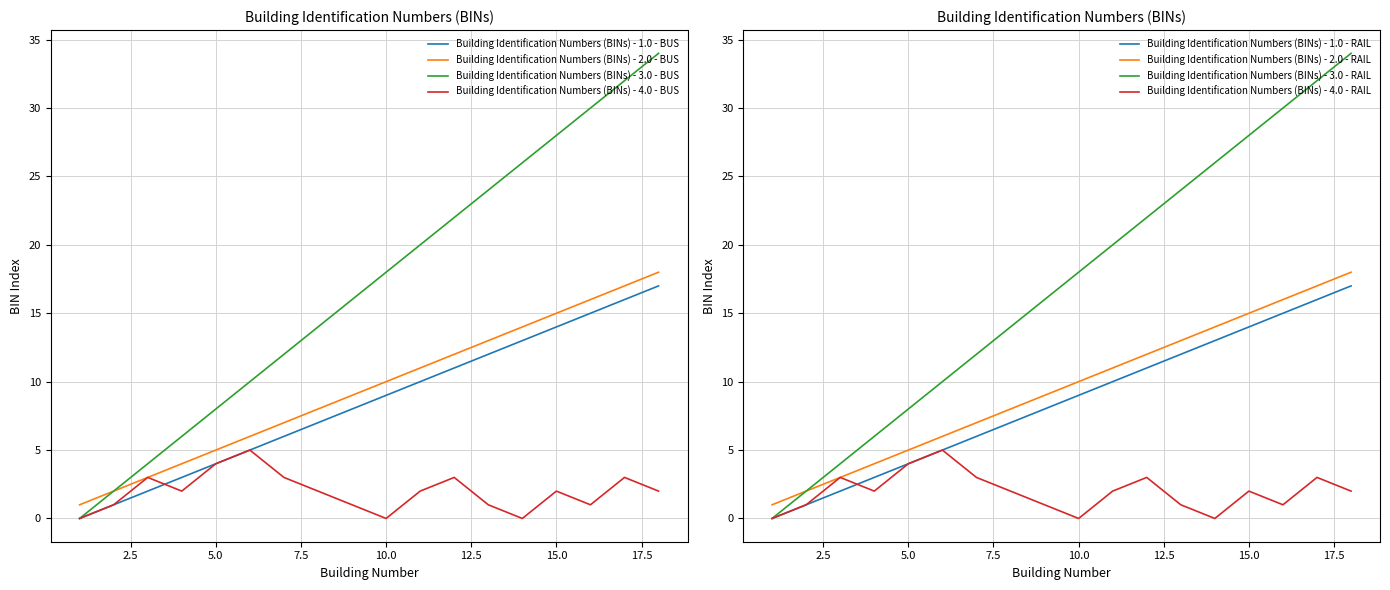

Reading left to right, what are all the values shown in this chart?

TX- Series 1: 1=0	2=1	3=2	4=3	5=4	6=5	7=6	8=7	9=8	10=9	11=10	12=11	13=12	14=13	15=14	16=15	17=16	18=17
TX- Series 2: 1=1	2=2	3=3	4=4	5=5	6=6	7=7	8=8	9=9	10=10	11=11	12=12	13=13	14=14	15=15	16=16	17=17	18=18
TX- Series 3: 1=0	2=2	3=4	4=6	5=8	6=10	7=12	8=14	9=16	10=18	11=20	12=22	13=24	14=26	15=28	16=30	17=32	18=34
TX- Series 4: 1=0	2=1	3=3	4=2	5=4	6=5	7=3	8=2	9=1	10=0	11=2	12=3	13=1	14=0	15=2	16=1	17=3	18=2